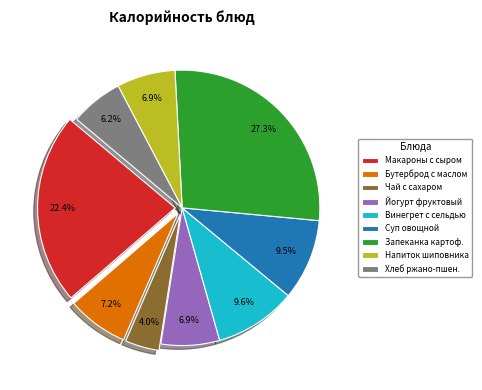

Does any single category account for the majority?

No